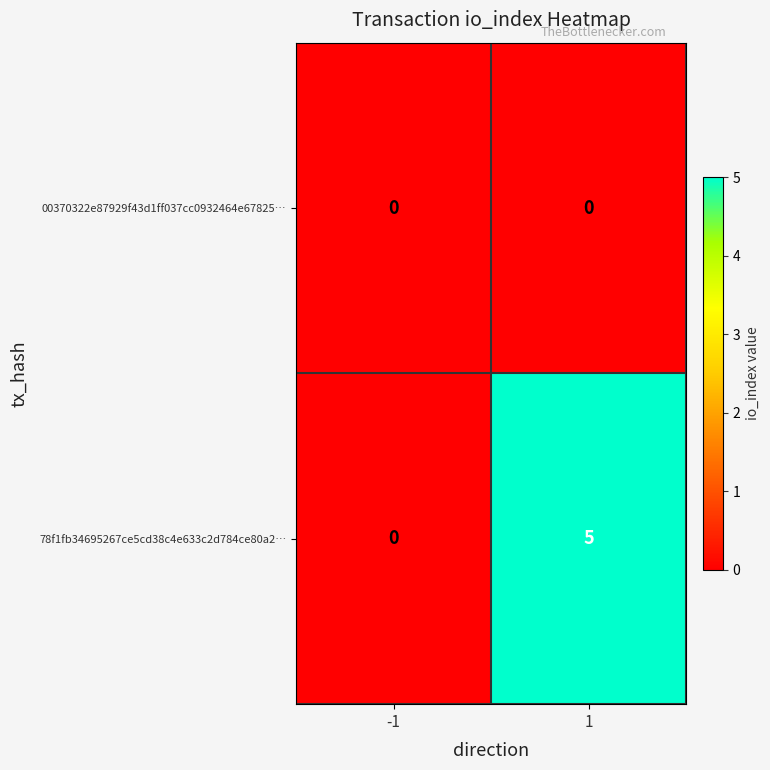

Rank the series by their maximum value, from lowest to highest.

00370322e87929f43d1ff037cc0932464e67825…, 78f1fb34695267ce5cd38c4e633c2d784ce80a2…